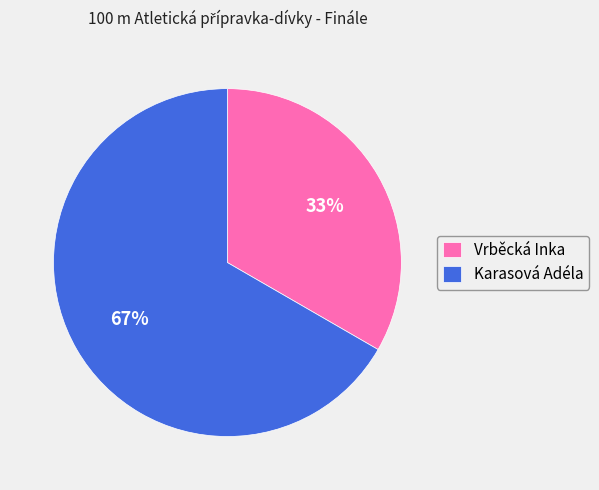

Is the sum of Karasová Adéla and Vrběcká Inka greater than half?

Yes